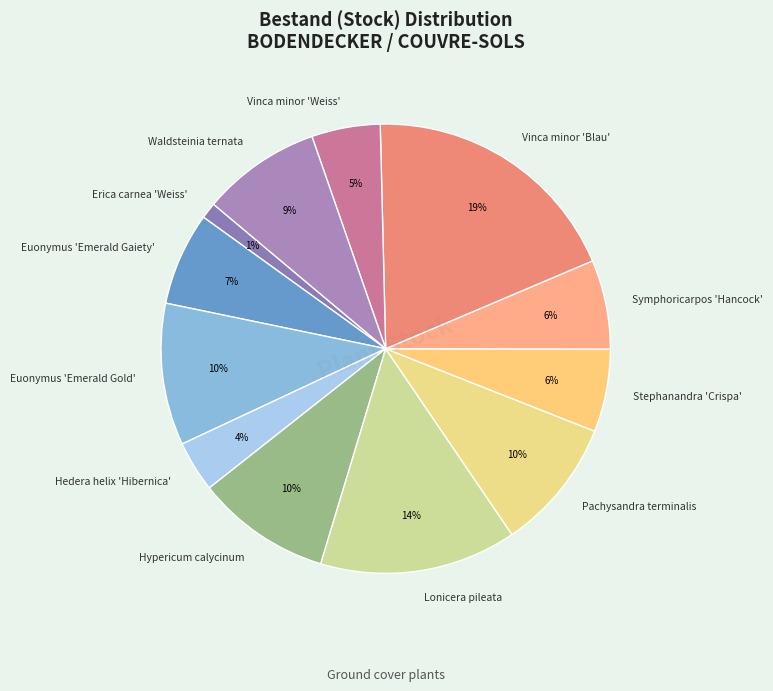

Which has a higher value, Hypericum calycinum or Stephanandra 'Crispa'?

Hypericum calycinum